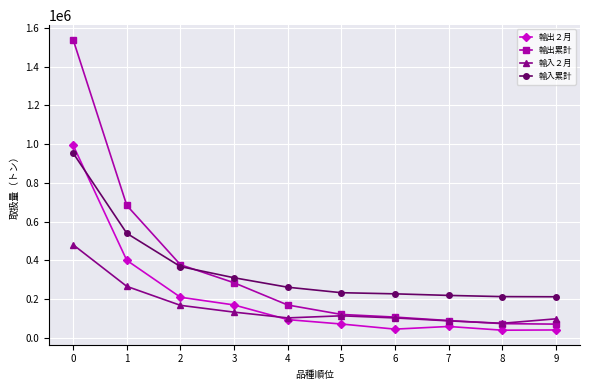

Which series changed the most between 3 and 6?

輸出累計